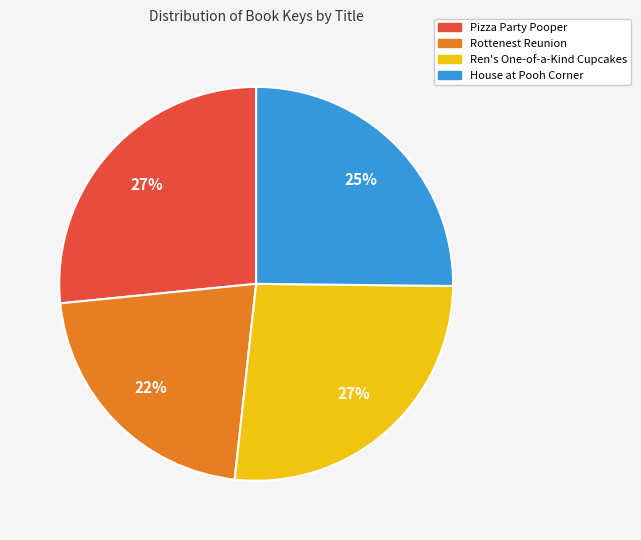

Is the sum of Pizza Party Pooper and House at Pooh Corner greater than half?

Yes